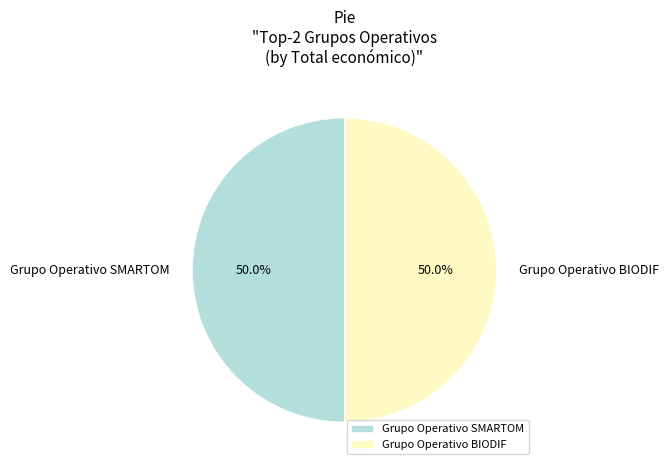

What is the total percentage of Grupo Operativo BIODIF and Grupo Operativo SMARTOM?

100.0%